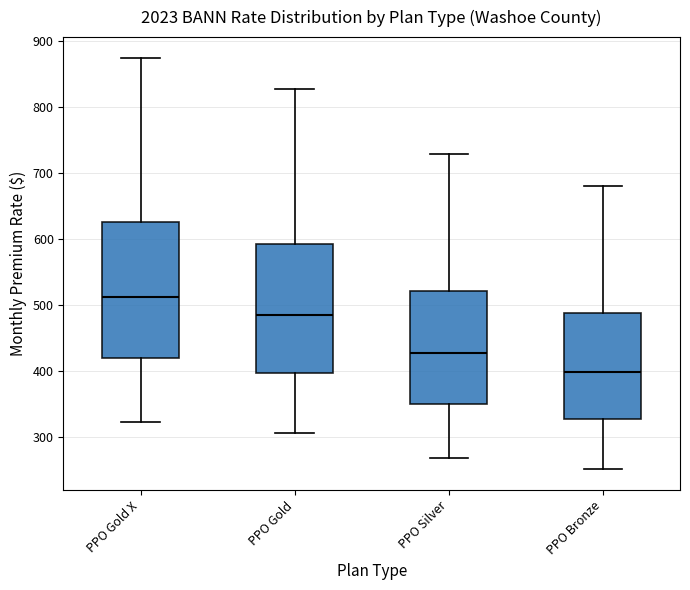

Reading left to right, transcribe this box plot: for each box, give where its median line is, the range the box spans, and where its two whiskers end, as read against the y-axis. The values are not printed on the chart, so give them approximately, as read against the axis.

PPO Gold X: median 510, box 420 to 630, whiskers 320 to 870
PPO Gold: median 480, box 400 to 590, whiskers 300 to 830
PPO Silver: median 430, box 350 to 520, whiskers 270 to 730
PPO Bronze: median 400, box 330 to 490, whiskers 250 to 680